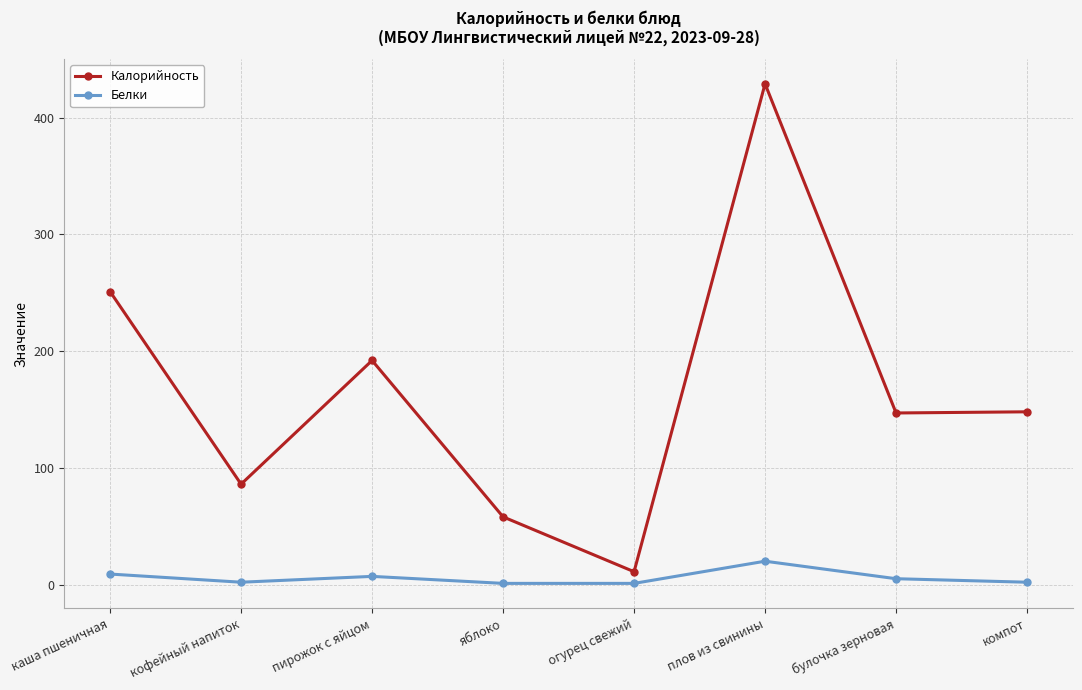

What are all the series names shown in the legend?

Калорийность, Белки